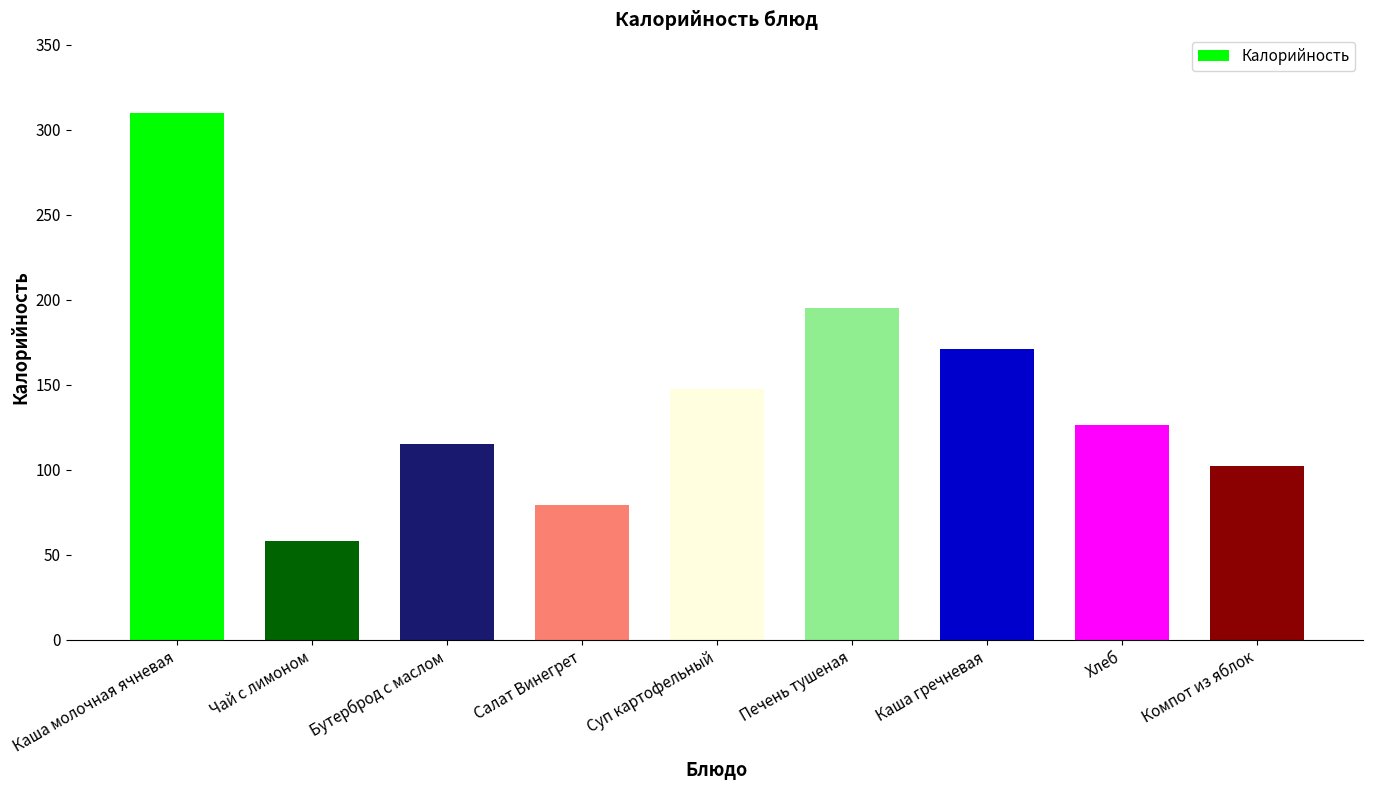

Which has a higher value, Компот из яблок or Печень тушеная?

Печень тушеная